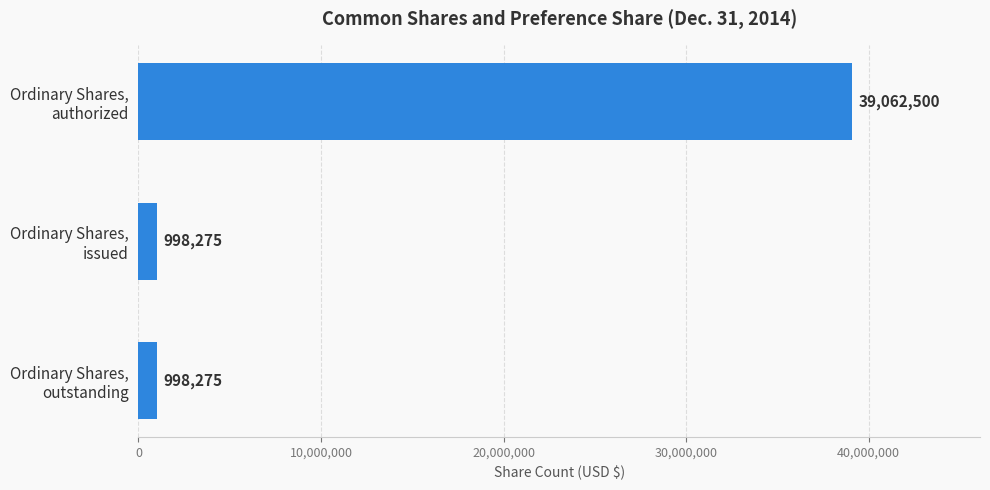

What is the minimum value shown in the chart?

998275